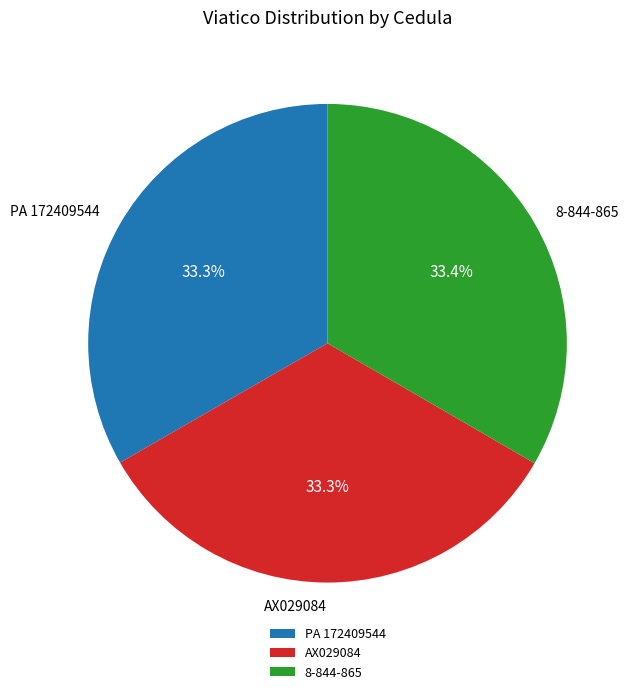

Approximately how many times larger is the value at AX029084 compared to PA 172409544?

1.0